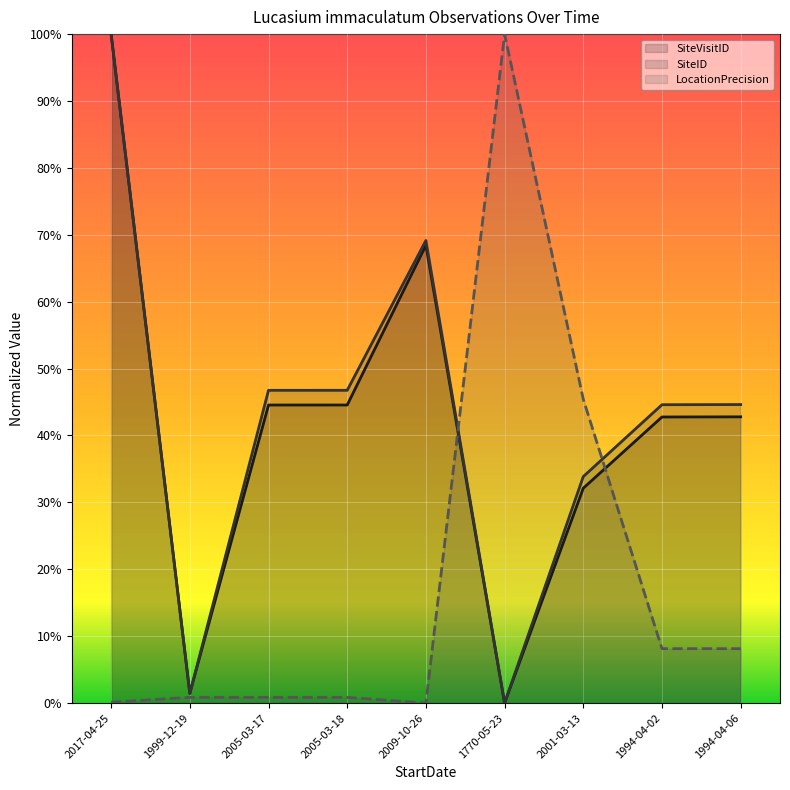

What is the highest value of the SiteVisitID series?

1.0